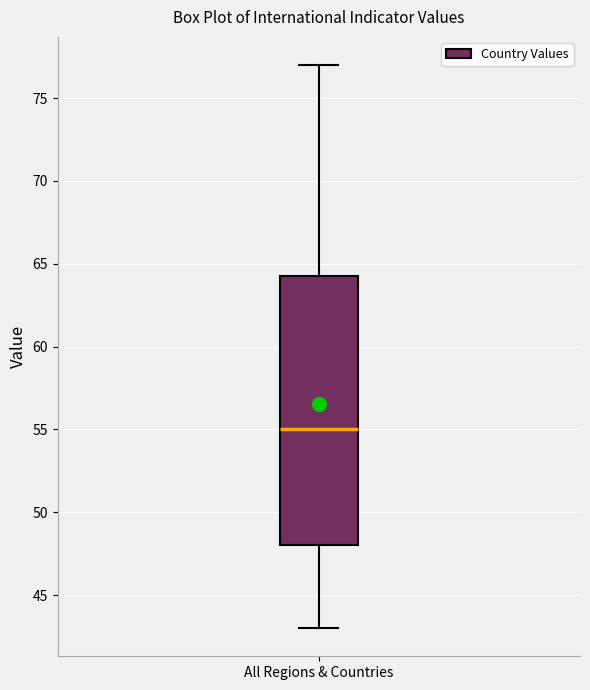

Read this box plot against the y-axis: the position of the median line, the range covered by the box, and the ends of both whiskers. The values are not printed on the chart, so give them approximately, as read against the axis.

median 55.0, box 48.0 to 64.5, whiskers 43.0 to 77.0